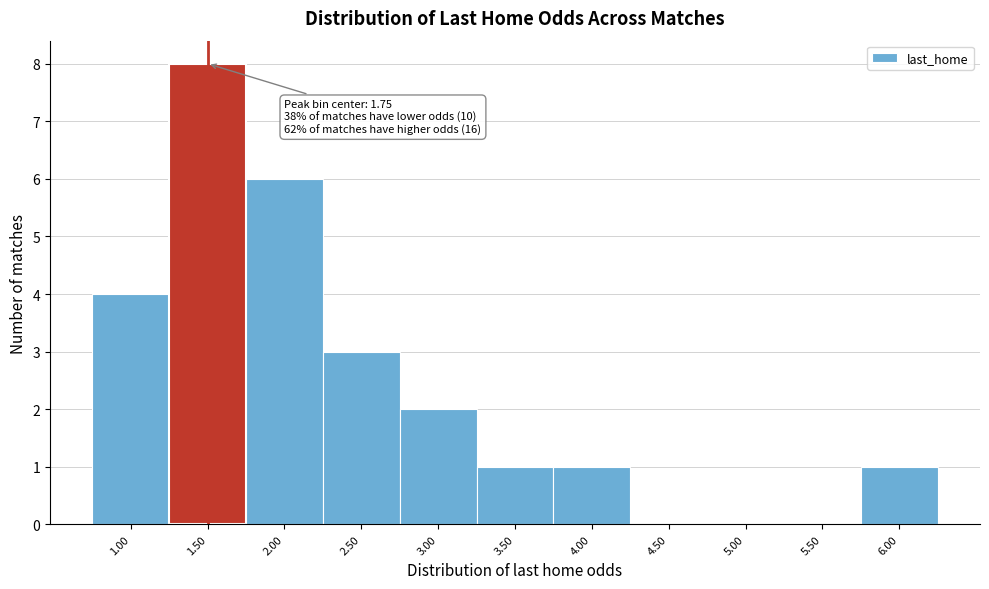

Reading right to left, transcribe all the data shown in this chart.

6.00=1	5.50=0	5.00=0	4.50=0	4.00=1	3.50=1	3.00=2	2.50=3	2.00=6	1.50=8	1.00=4